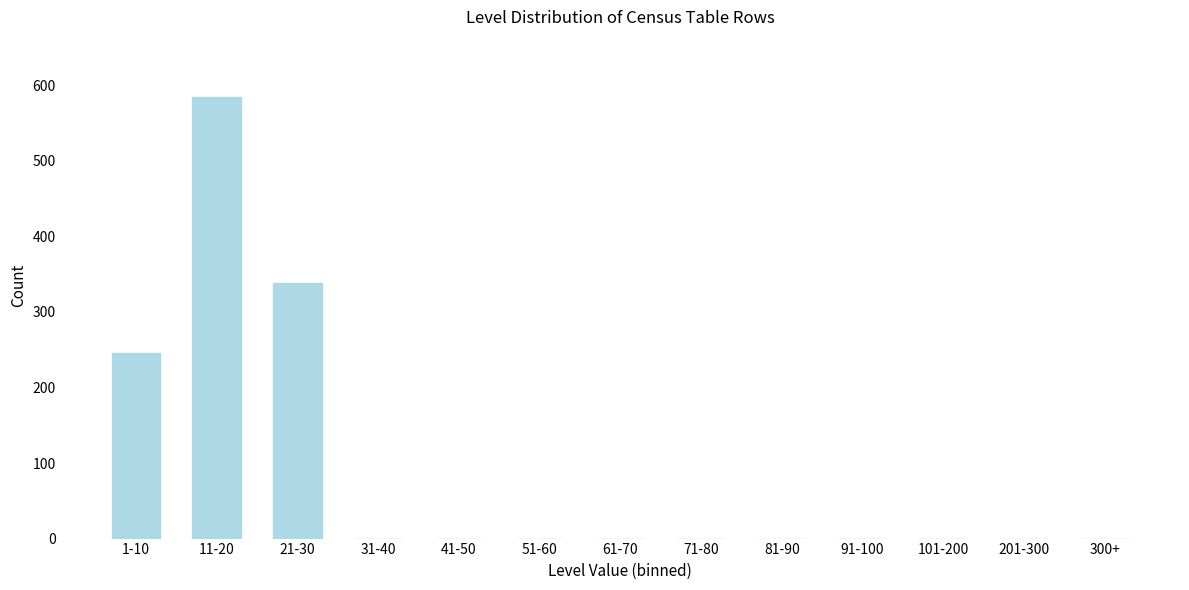

Reading left to right, transcribe all the data shown in this chart.

1-10=246	11-20=584	21-30=339	31-40=0	41-50=0	51-60=0	61-70=0	71-80=0	81-90=0	91-100=0	101-200=0	201-300=0	300+=0